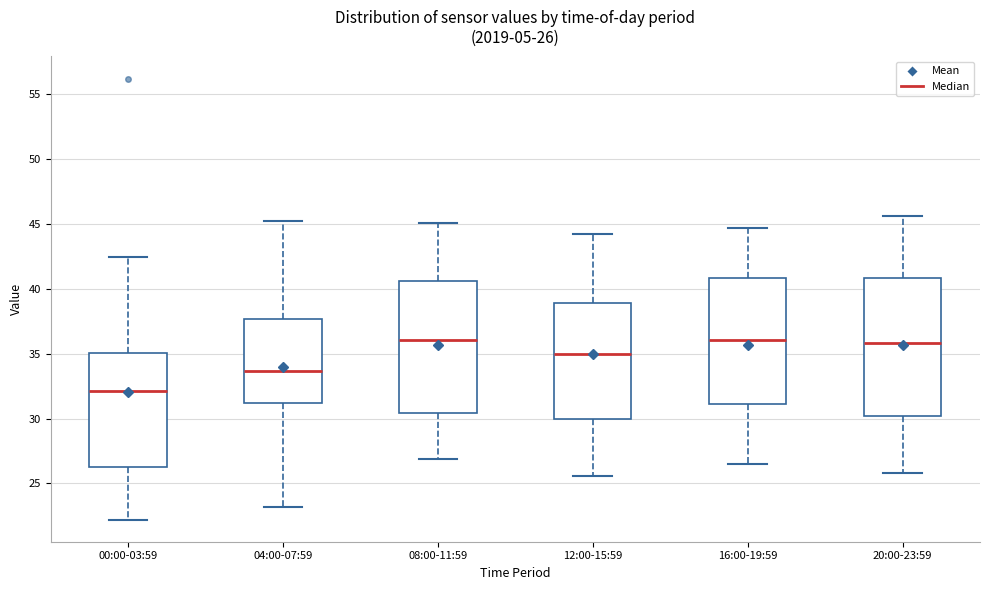

Which box's median line is the lowest?

00:00-03:59